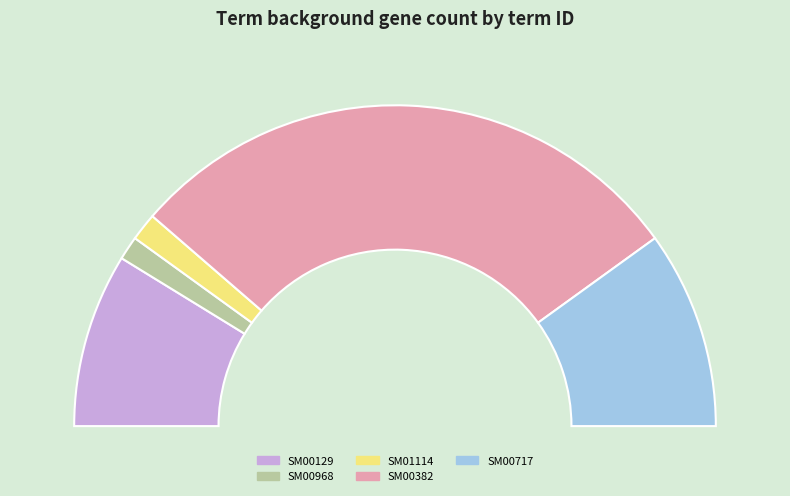

The SM00717 slice represents 20% of the pie. True or false?

True